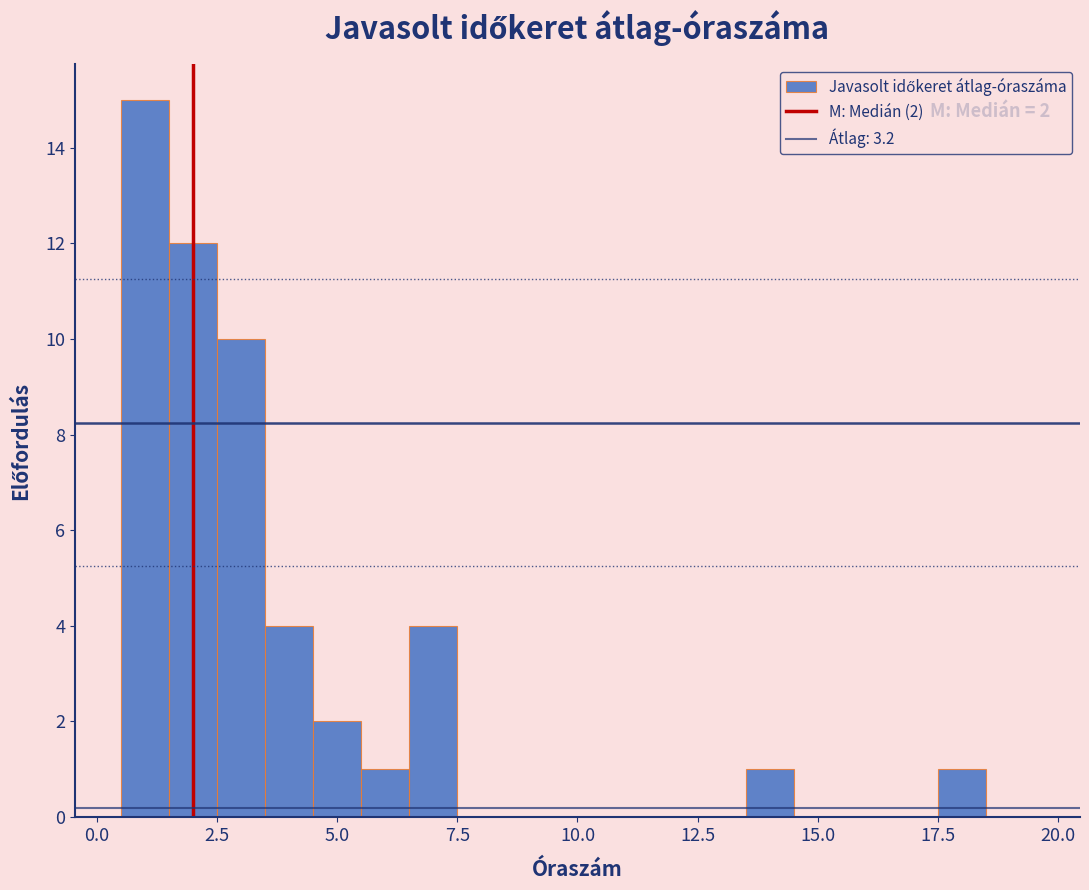

Read against the x-axis, roughly where is the centre of the tallest bar?

1.0